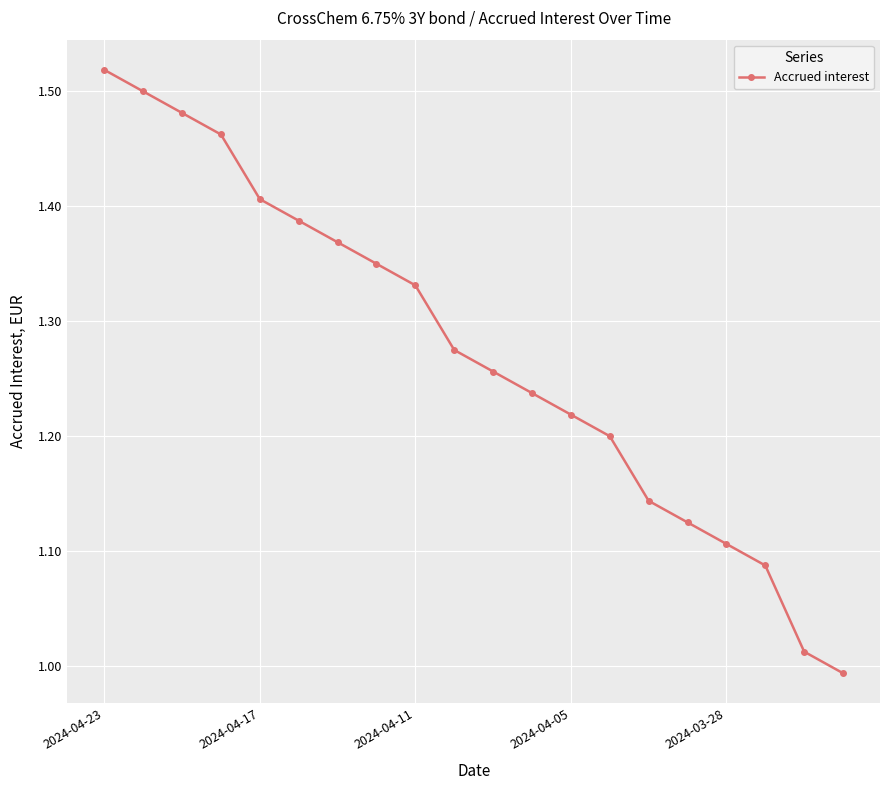

What is the sum of all values?

25.5